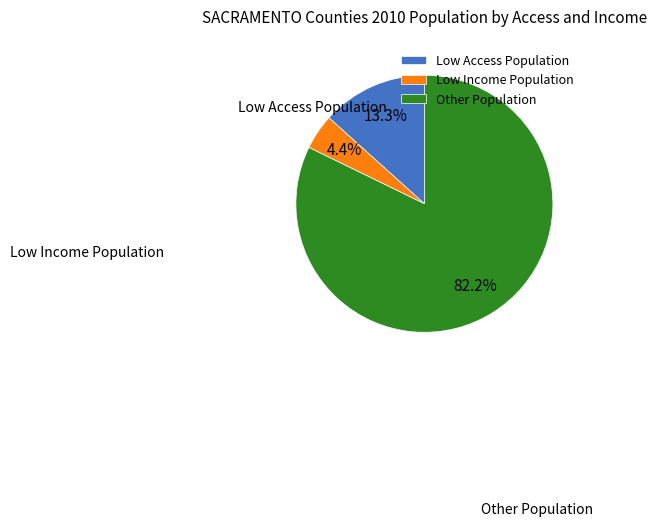

Count the number of slices in the pie.

3